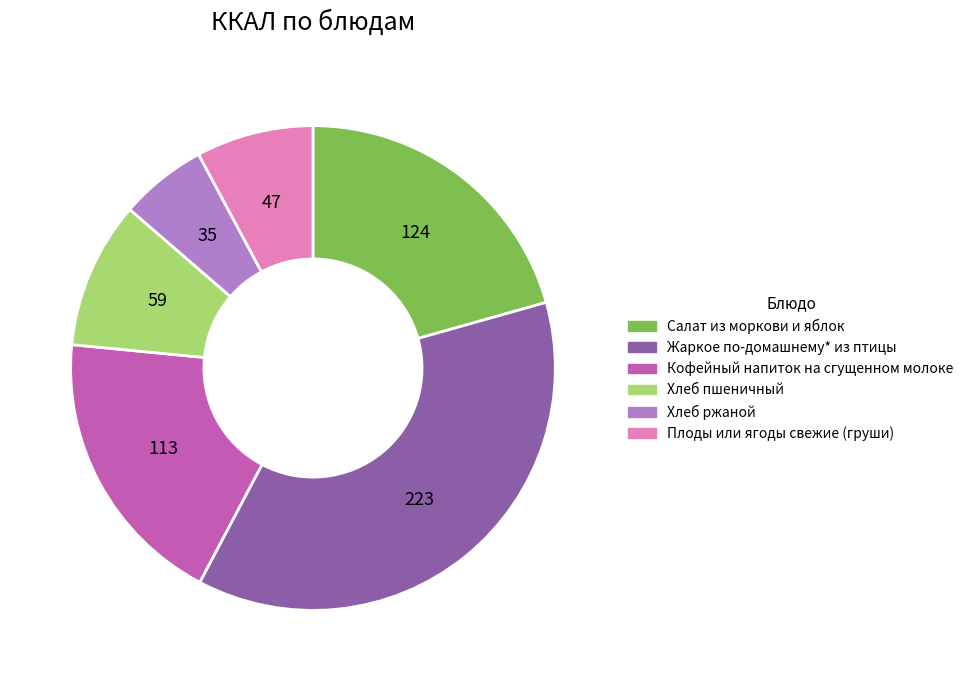

Rank the categories by value from lowest to highest.

Хлеб ржаной, Плоды или ягоды свежие (груши), Хлеб пшеничный, Кофейный напиток на сгущенном молоке, Салат из моркови и яблок, Жаркое по-домашнему* из птицы